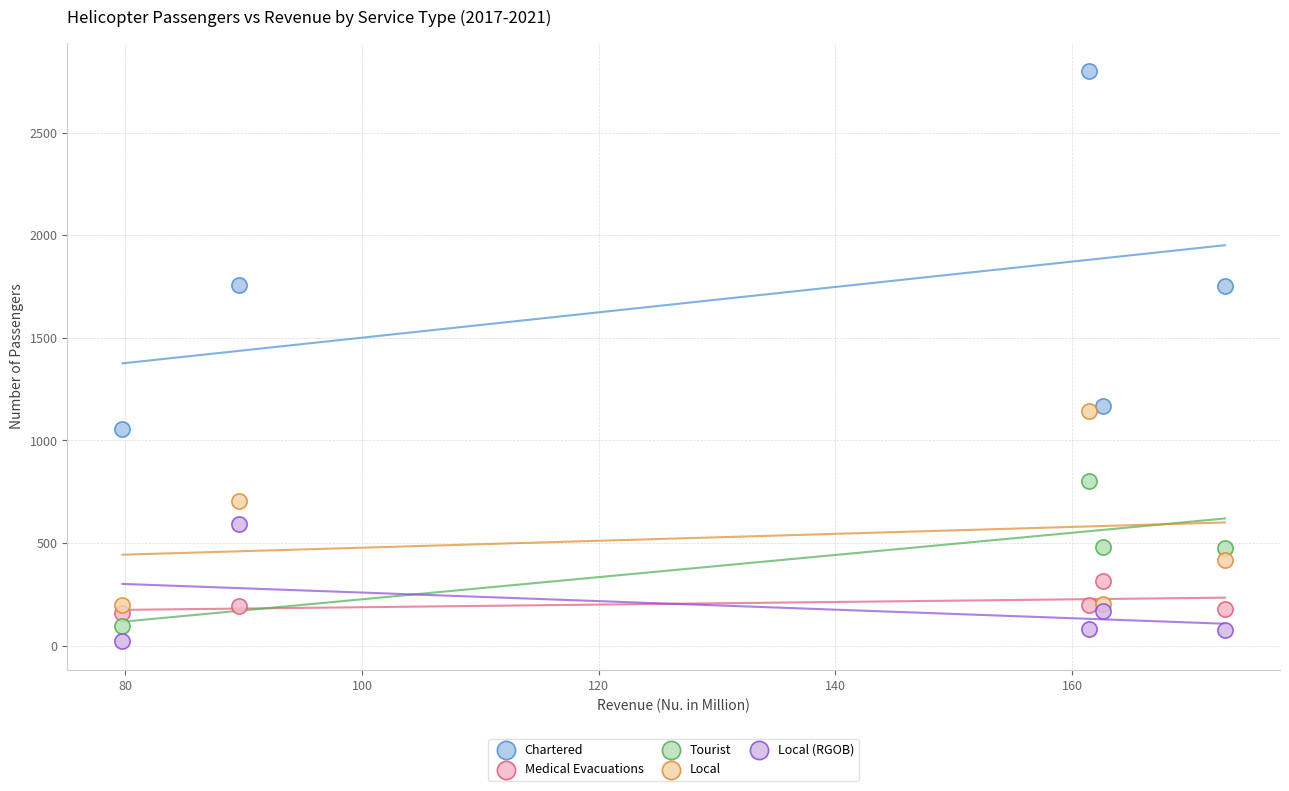

Which series has the largest Y range (max minus min)?

Chartered